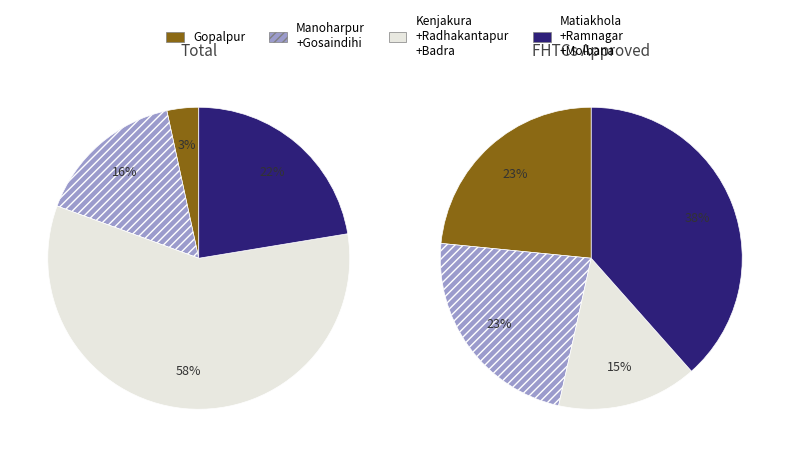

To the nearest percent, what portion does Gopalpur represent?

3%